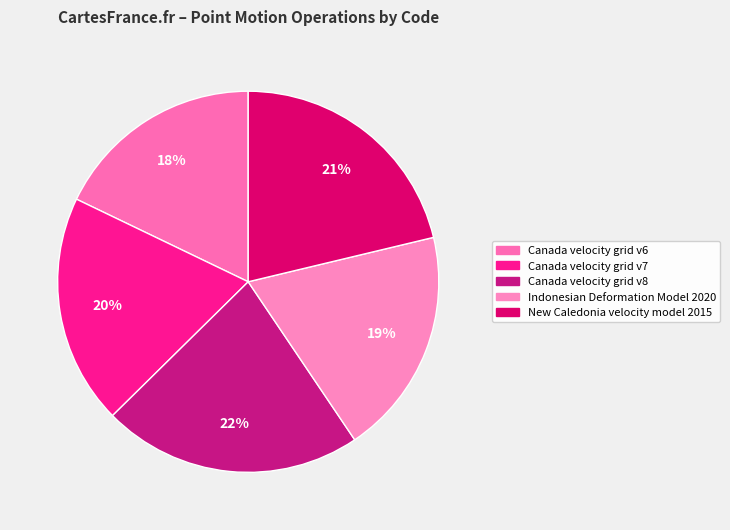

Which slice is the smallest?

Canada velocity grid v6